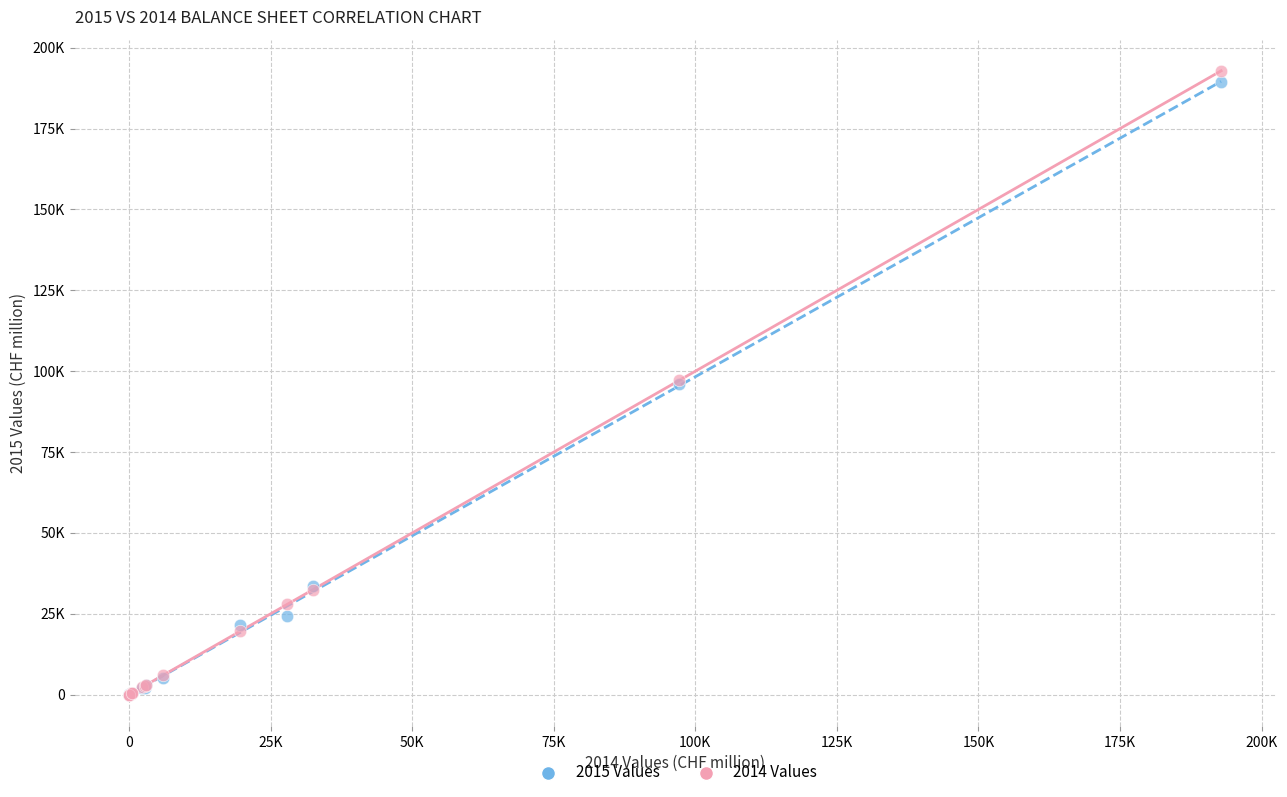

What are all the series names shown in the legend?

2015 Values, 2014 Values